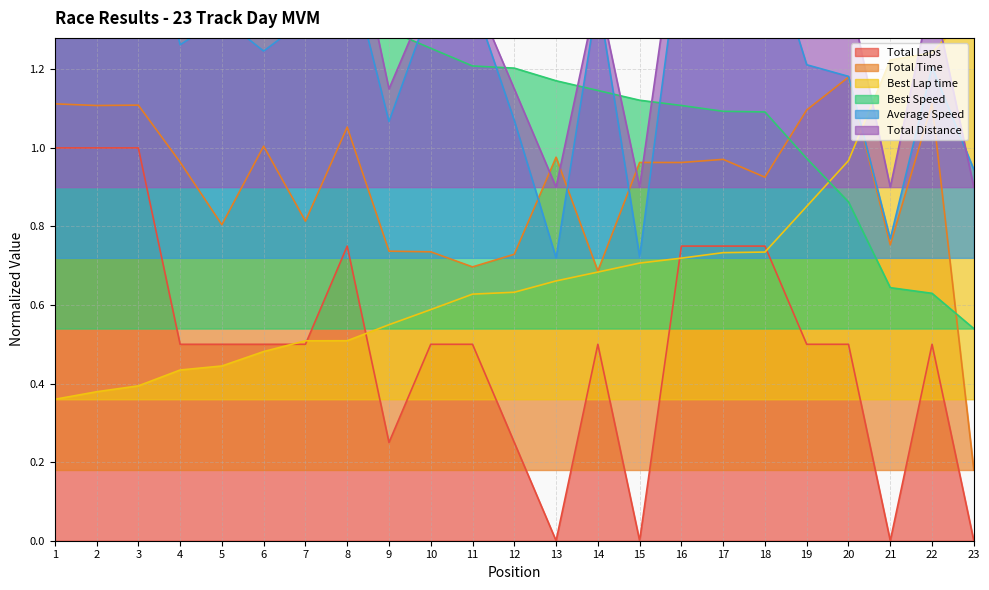

Where does the Best Speed series first go above 1?

1